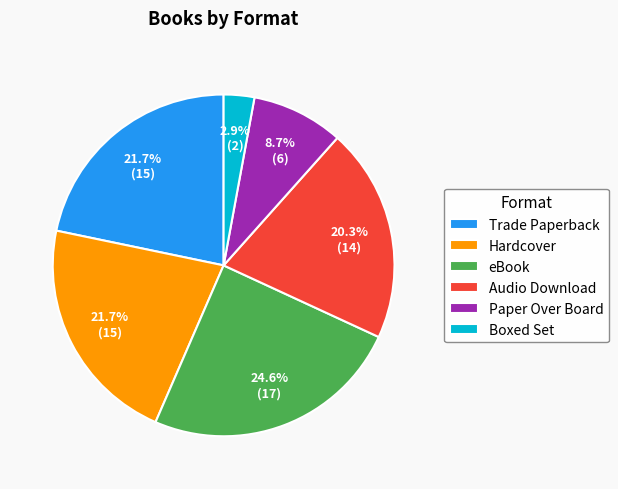

What is the largest slice in the pie chart?

eBook